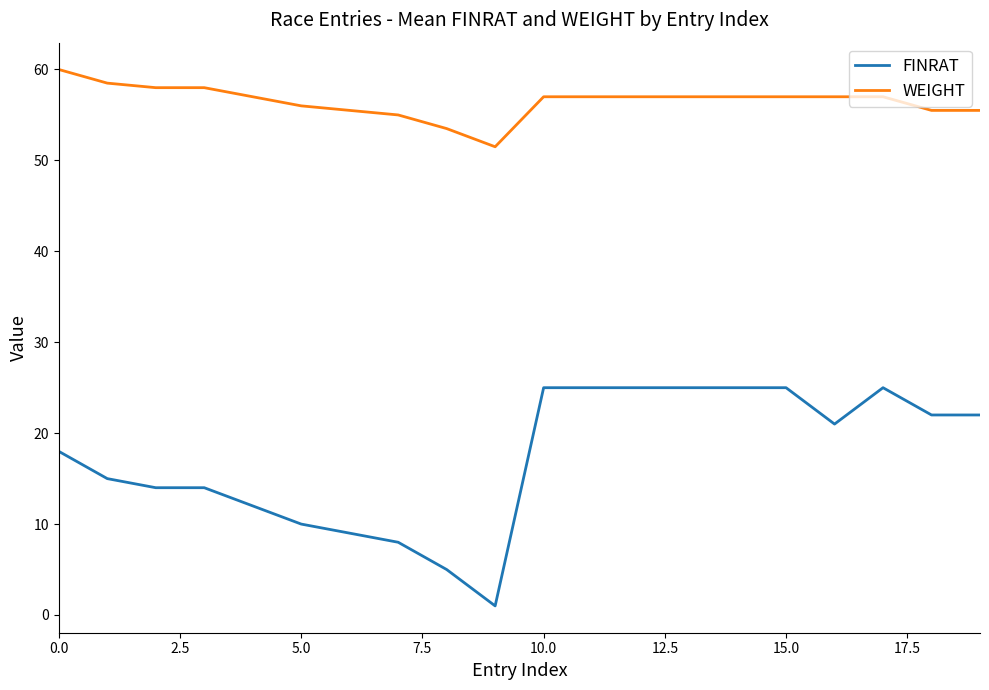

Is this an area chart (filled region under the line)?

No